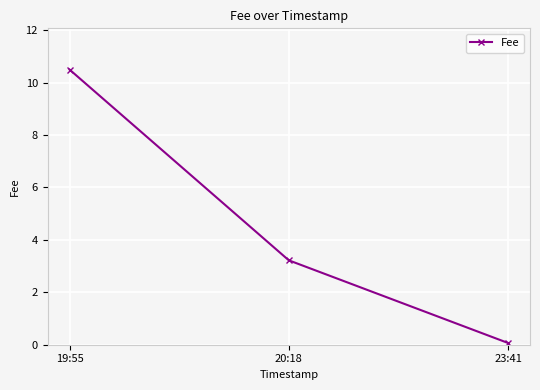

How many data points are above 3?

2